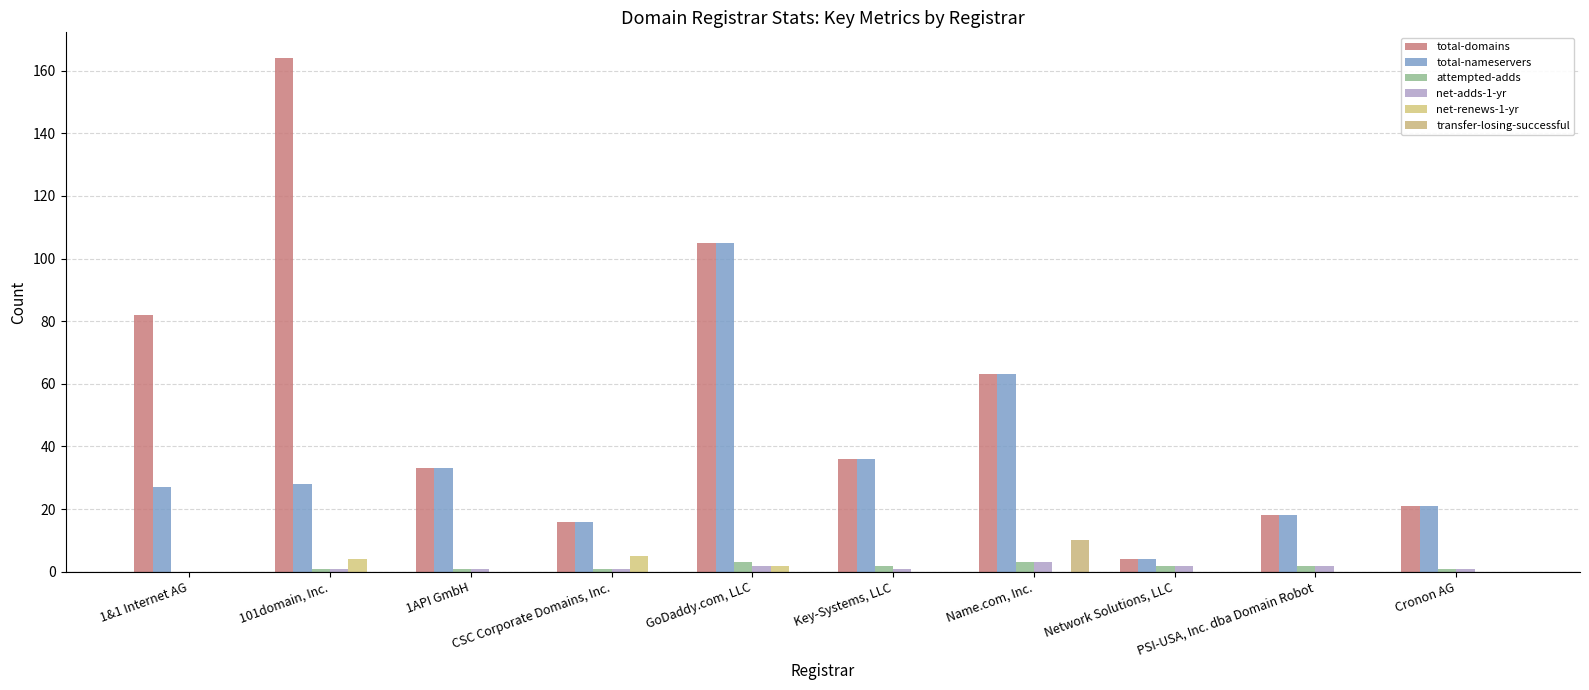

At which label does total-nameservers reach its peak?

GoDaddy.com, LLC